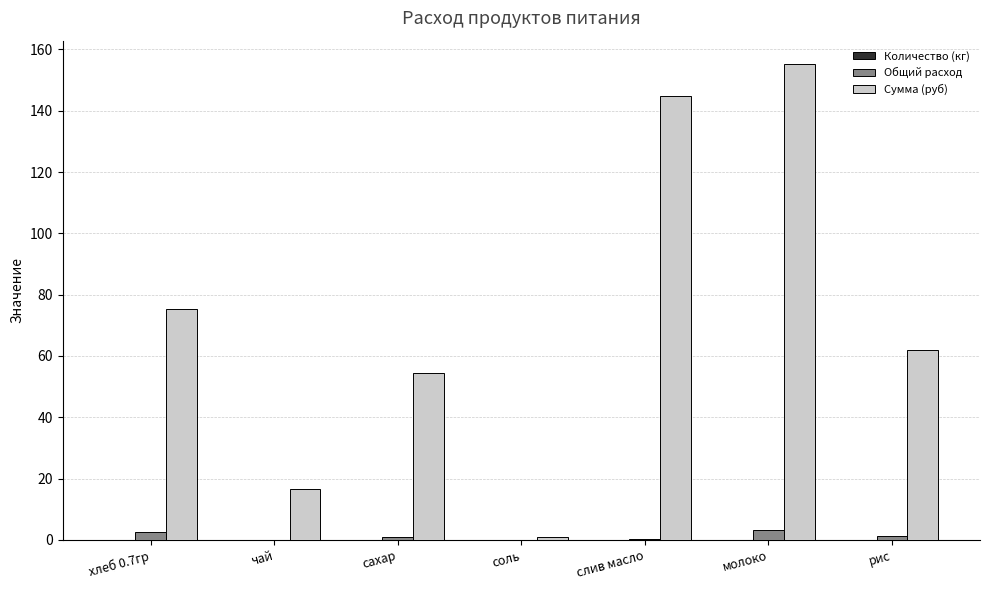

Which series has the largest total across all categories?

Сумма (руб)